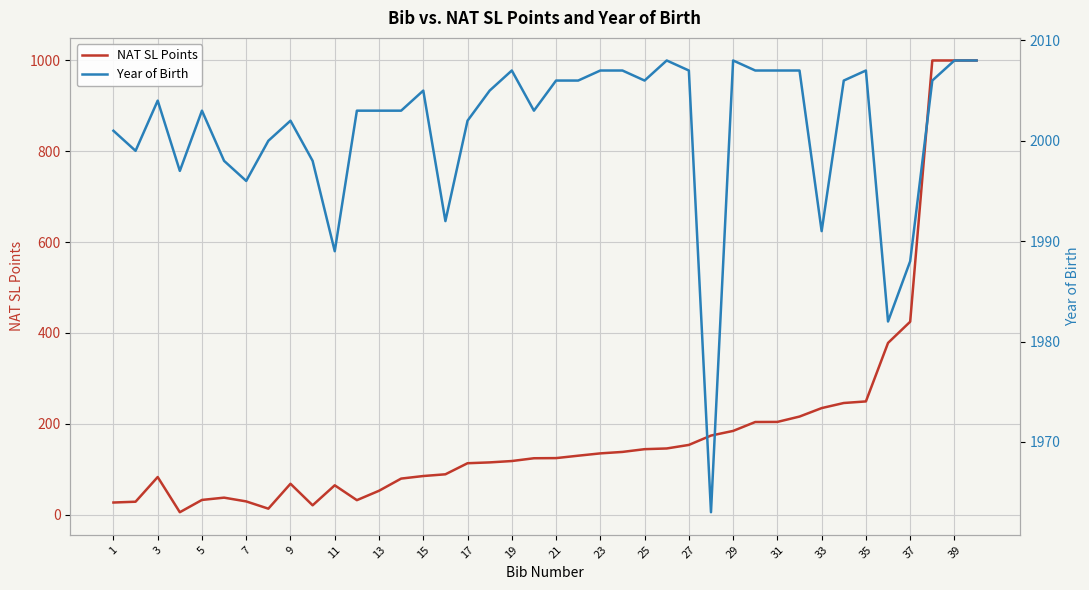

What is the sum of all NAT SL Points values?

7700.0